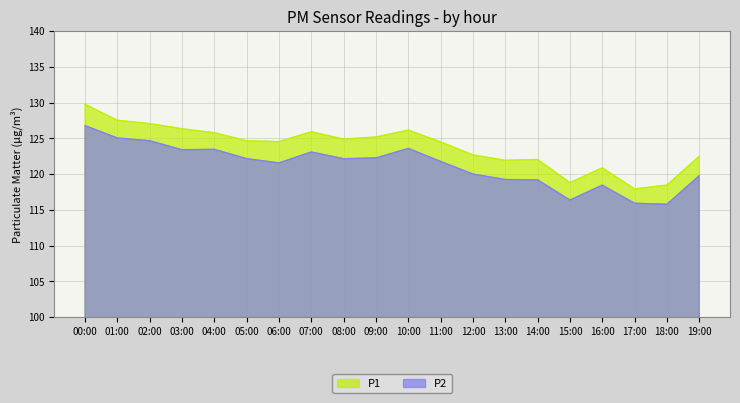

Rank the series at 18:00 from highest to lowest value.

P1, P2